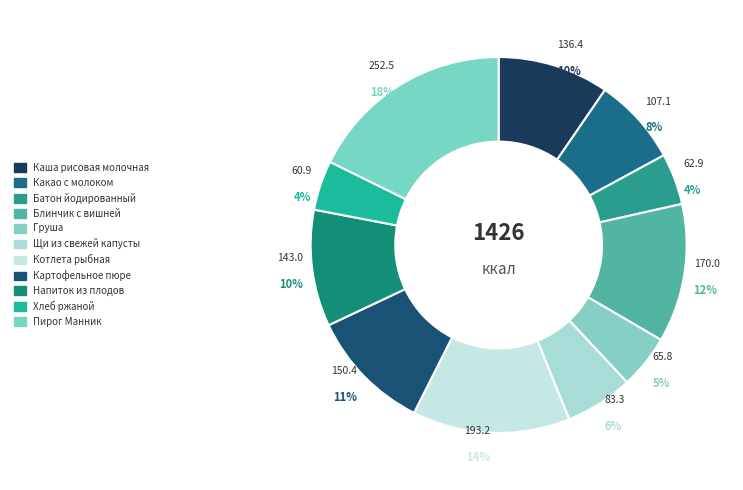

The Какао с молоком slice represents 21% of the pie. True or false?

False